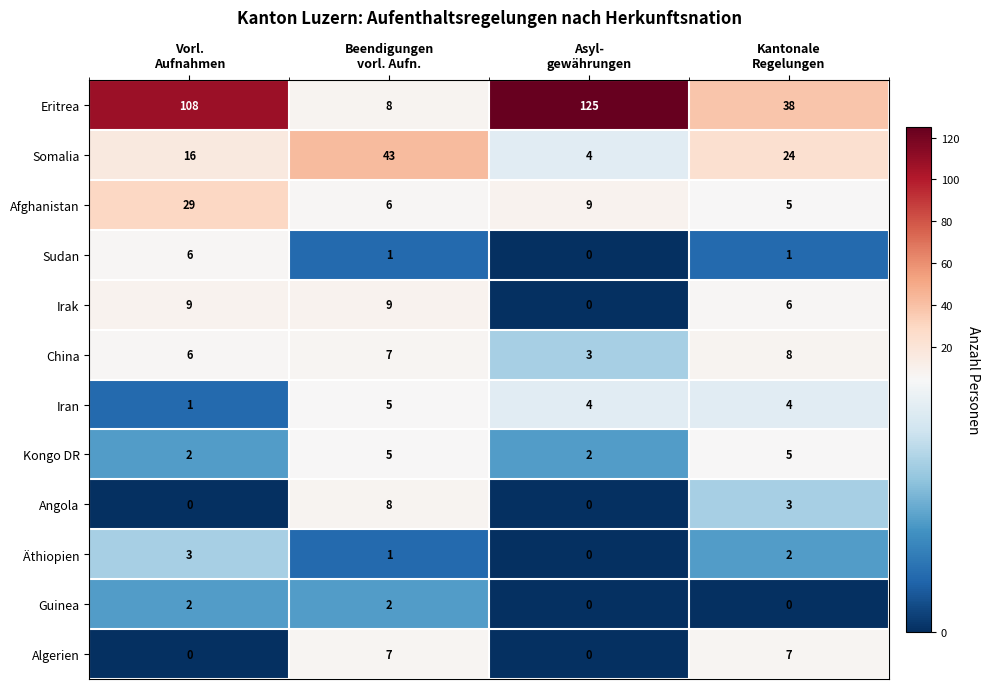

What is the sum of all Afghanistan values?

49